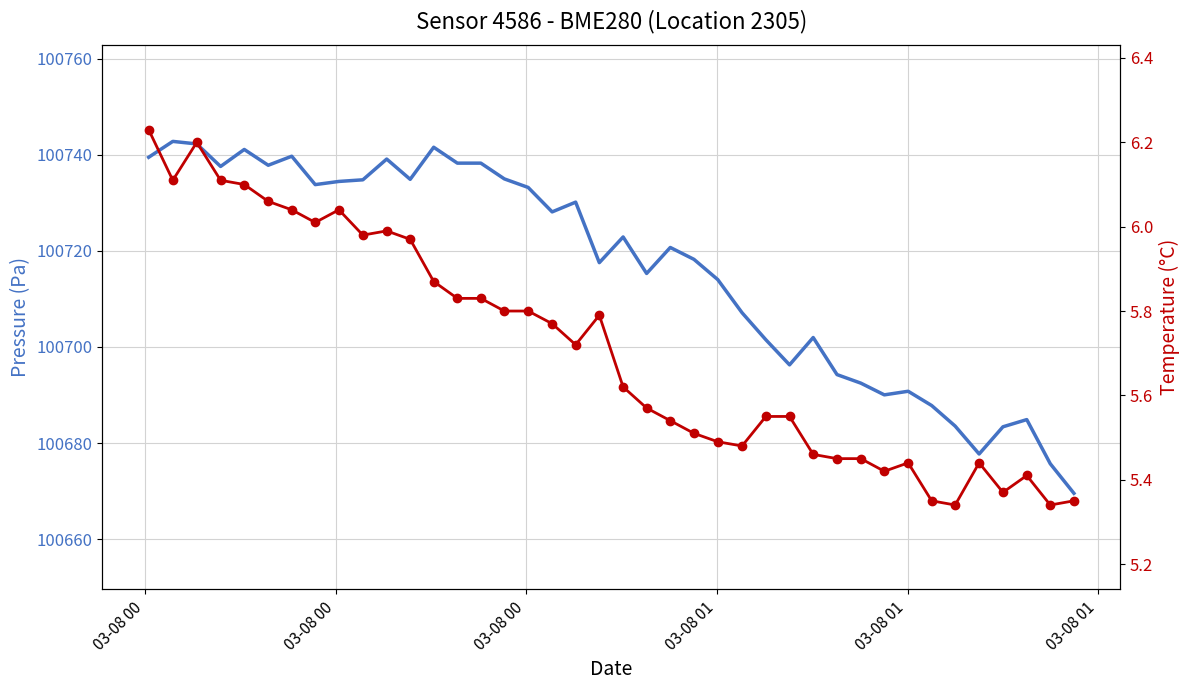

What is the difference between the maximum and minimum values in the pressure series?

73.3